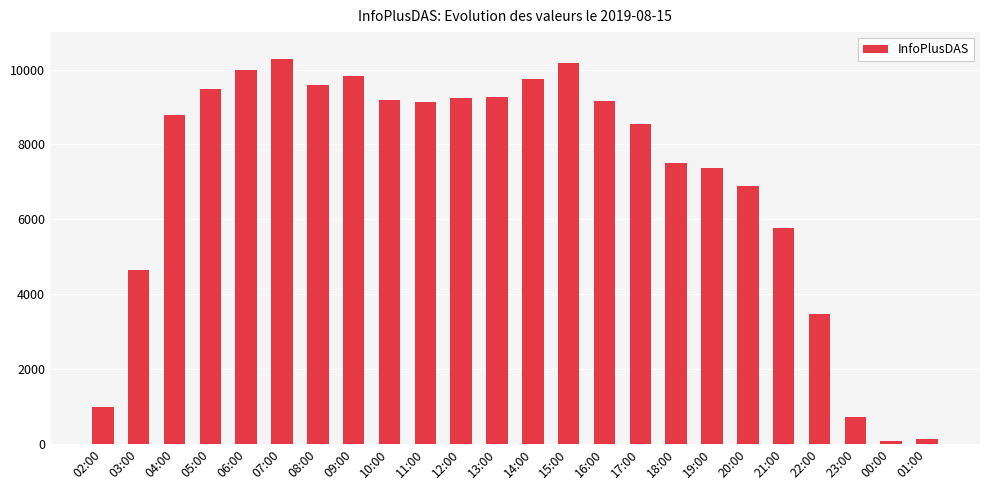

What is the average value?

7079